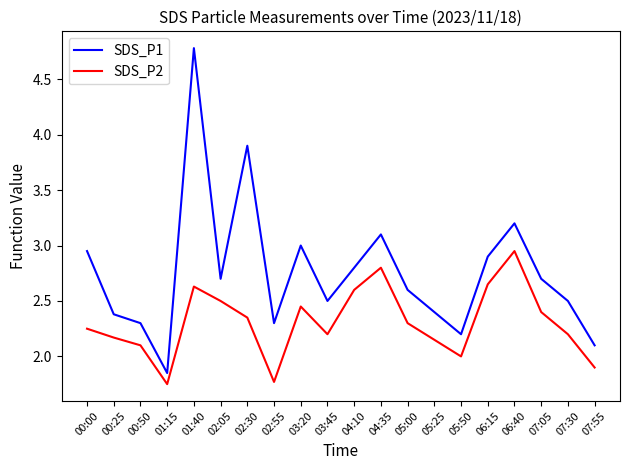

What is the difference between the maximum and minimum values in the SDS_P2 series?

1.2